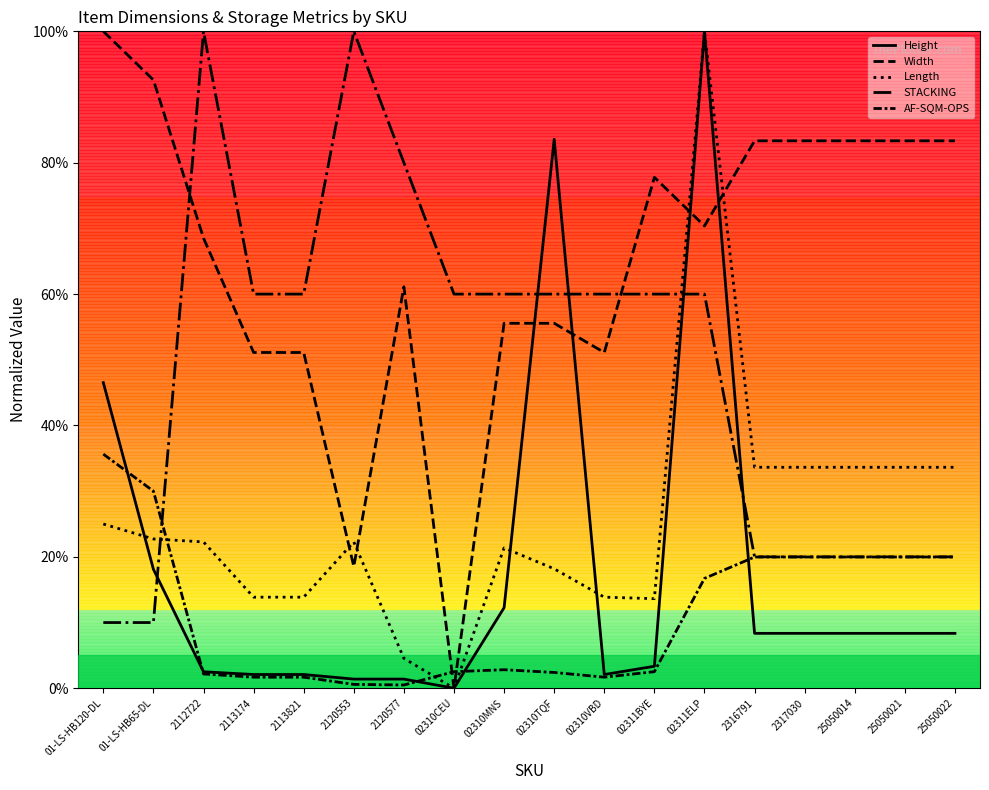

How many distinct data groups are displayed?

5